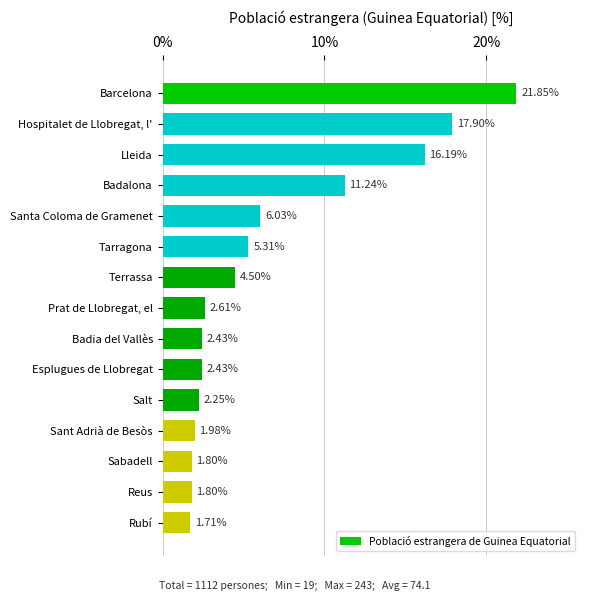

At which label is the value closest to 11?

Badalona